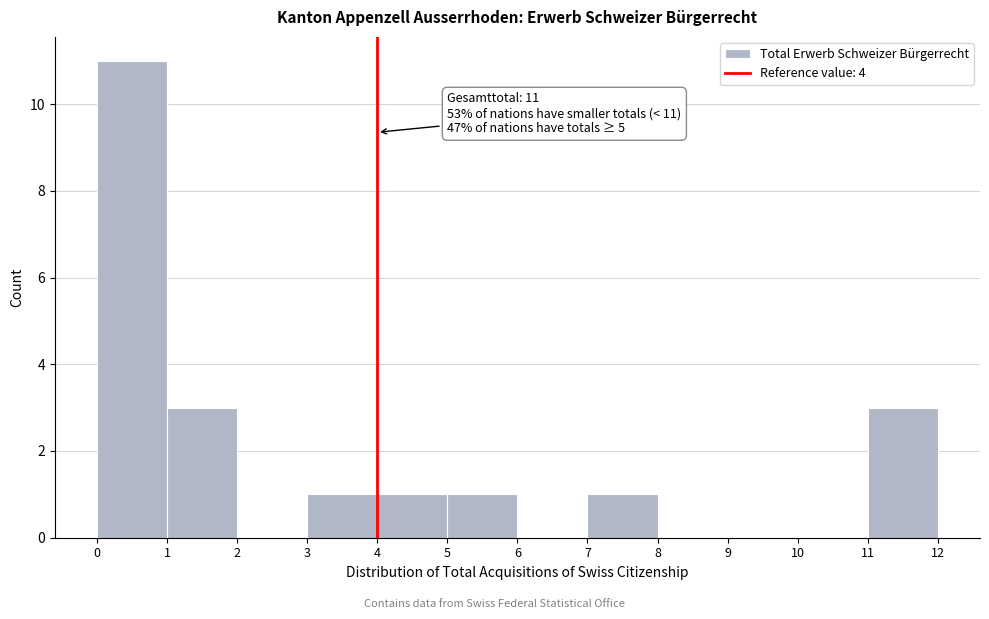

Which range on the x-axis has the tallest bar?

0 to 1